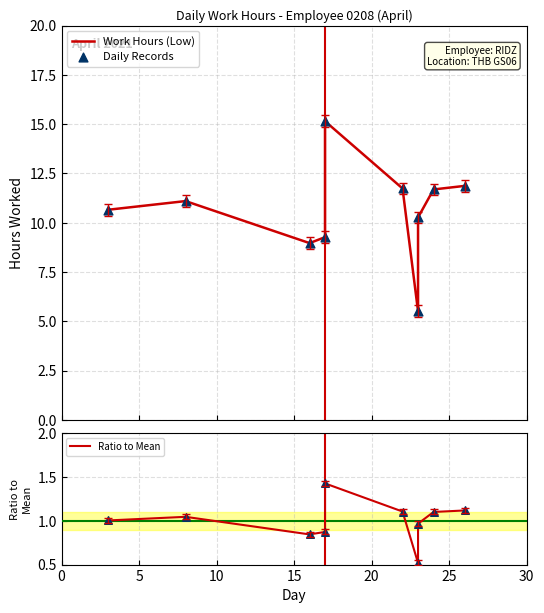

Which series contains the highest Y value?

Work Hours (Low)